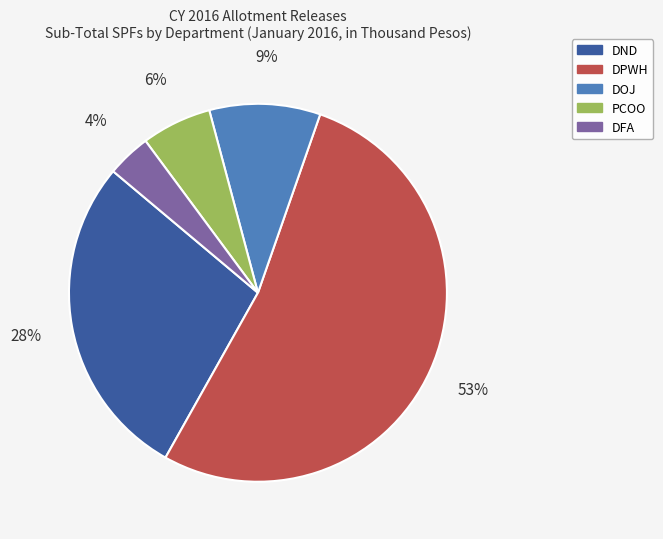

The PCOO slice represents 1% of the pie. True or false?

False